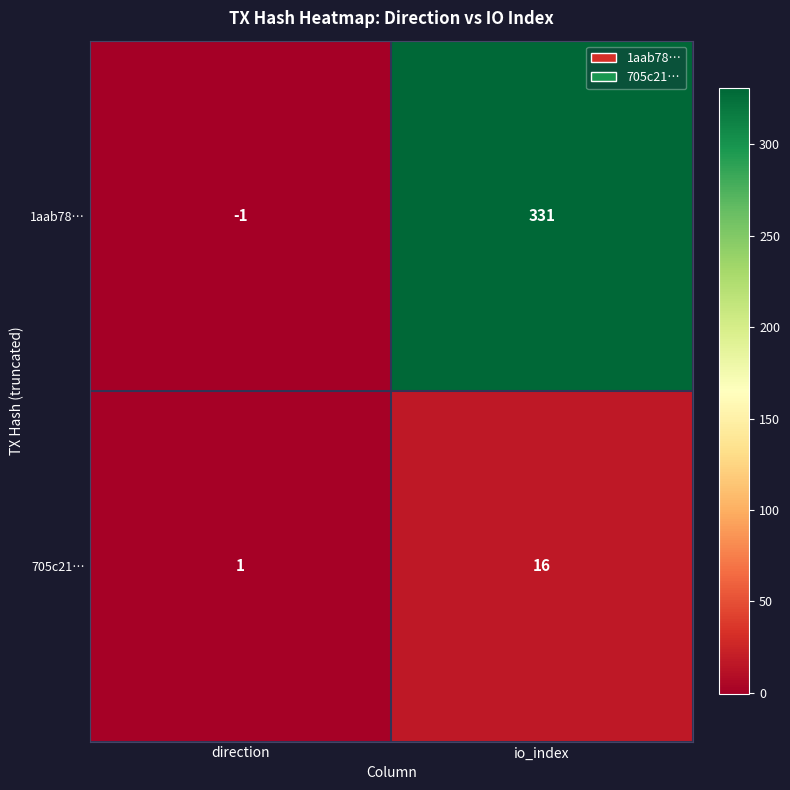

The 705c21… series shows 1 at direction. True or false?

True